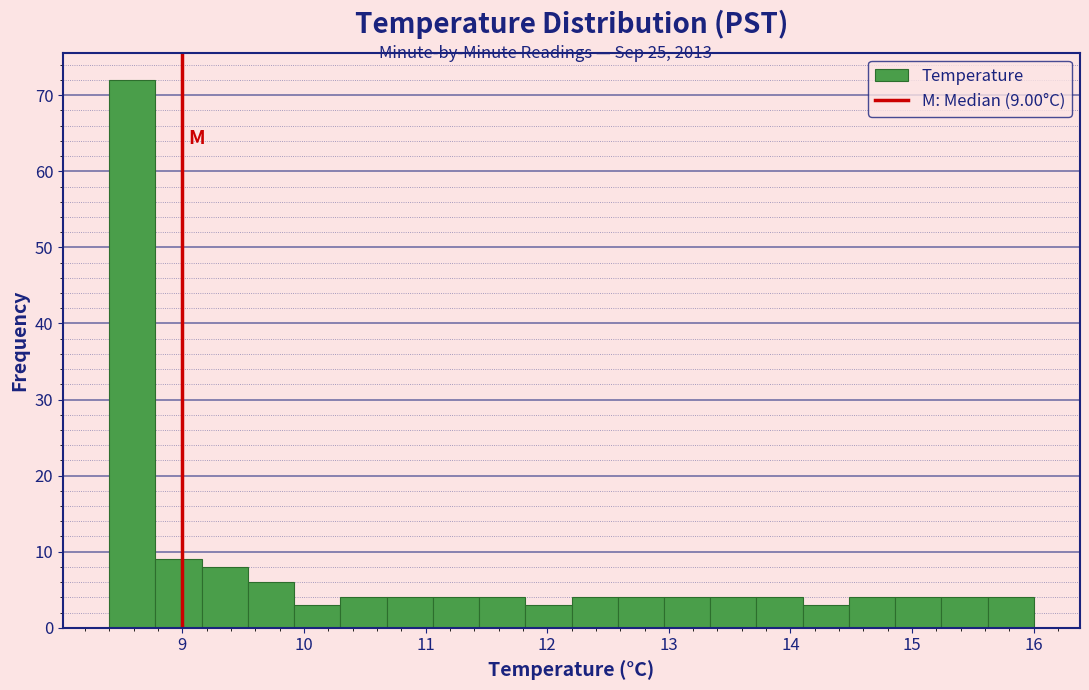

Read against the x-axis, roughly where is the centre of the tallest bar?

8.6